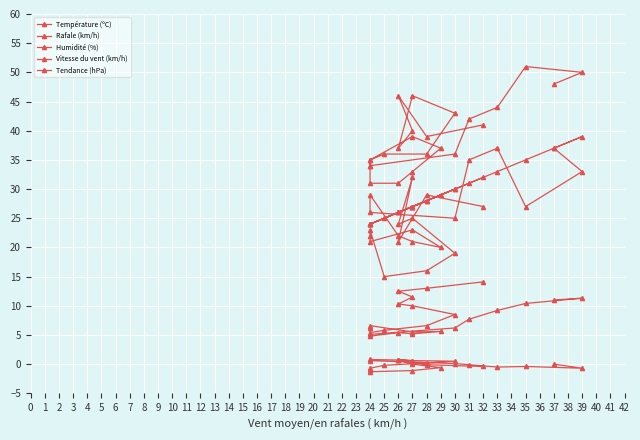

How many values in the Température (ºC) series are below 7?

12